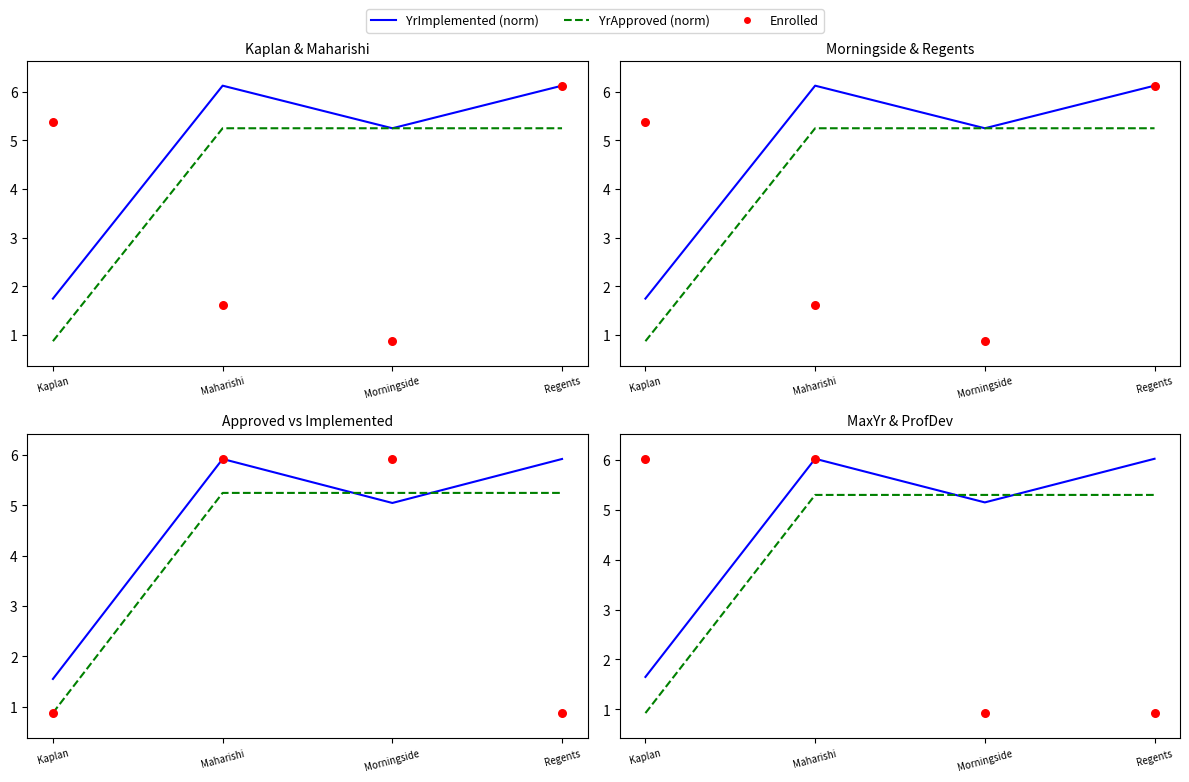

Is the value of Enrolled at Morningside greater than the value of YrImplemented (norm) at Morningside?

No